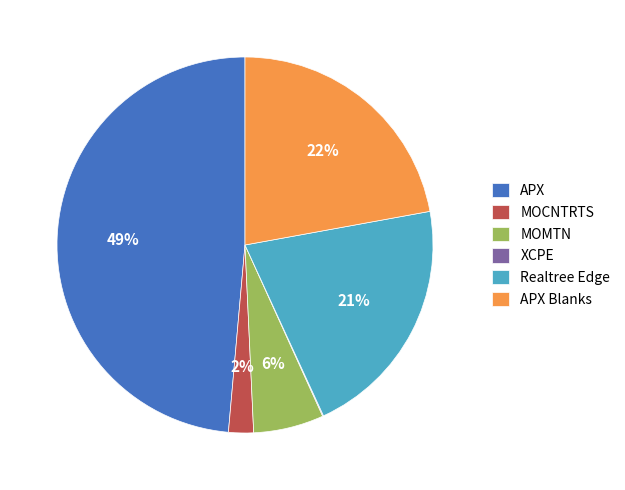

What percentage is the APX slice, to the nearest percent?

49%